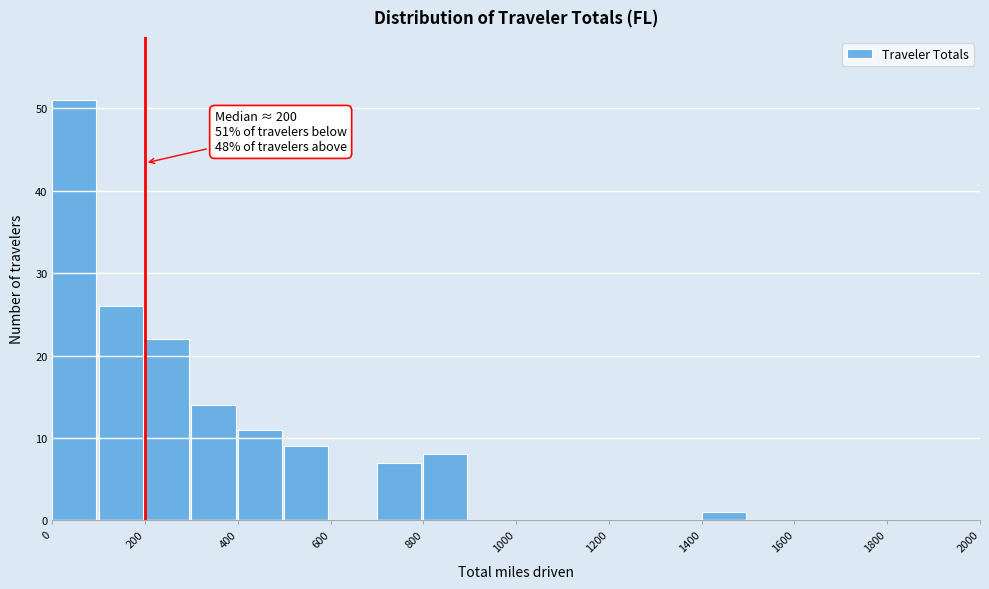

Which range on the x-axis has the tallest bar?

0 to 100